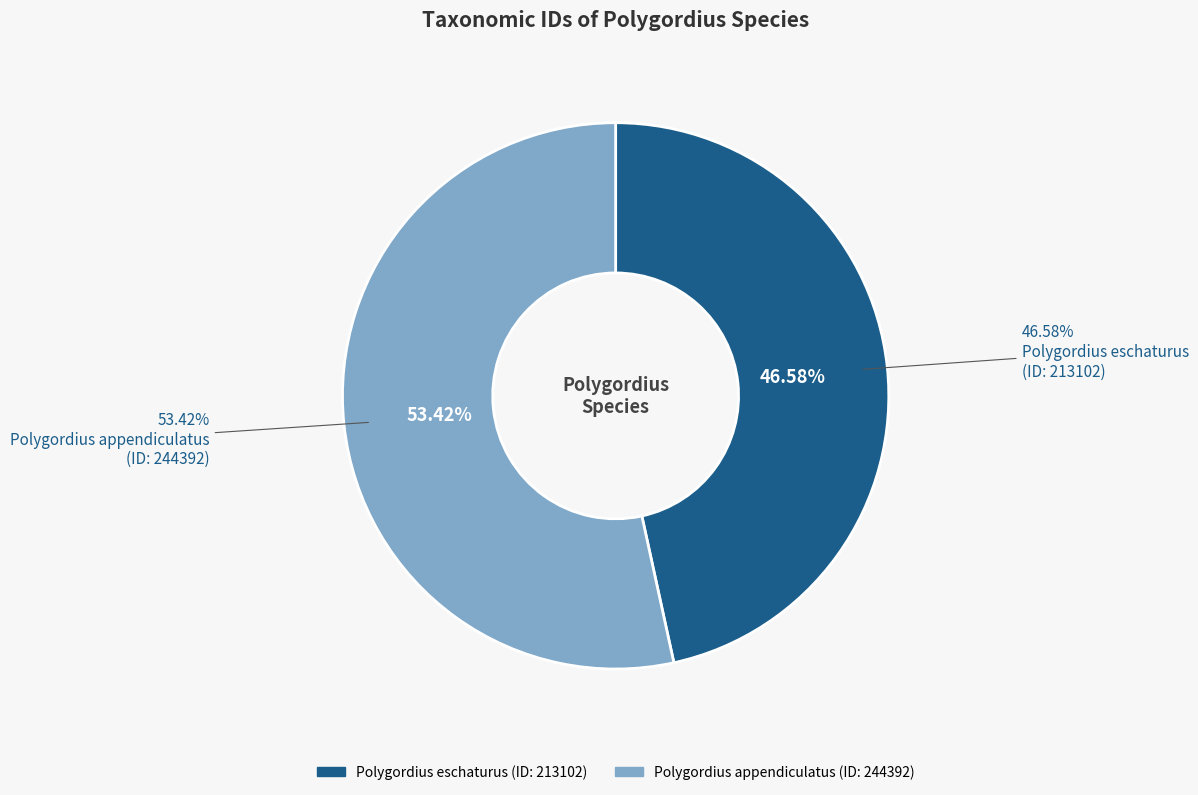

How many slices are in this pie chart?

2